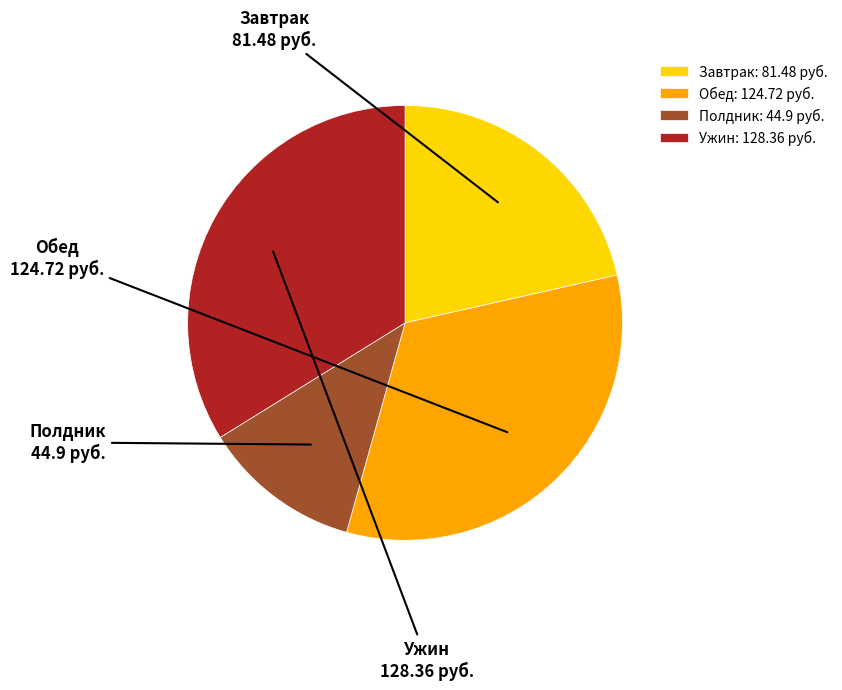

Which has a higher value, Обед or Ужин?

Ужин